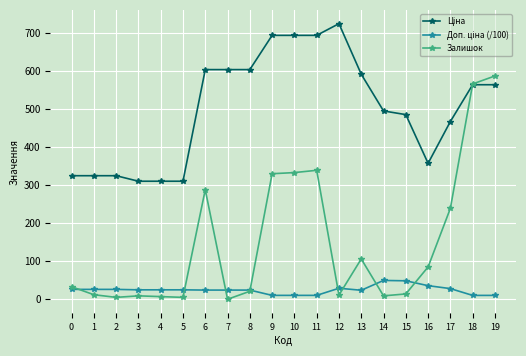

What is the sum of the Залишок values at 8 and 17?

260.0